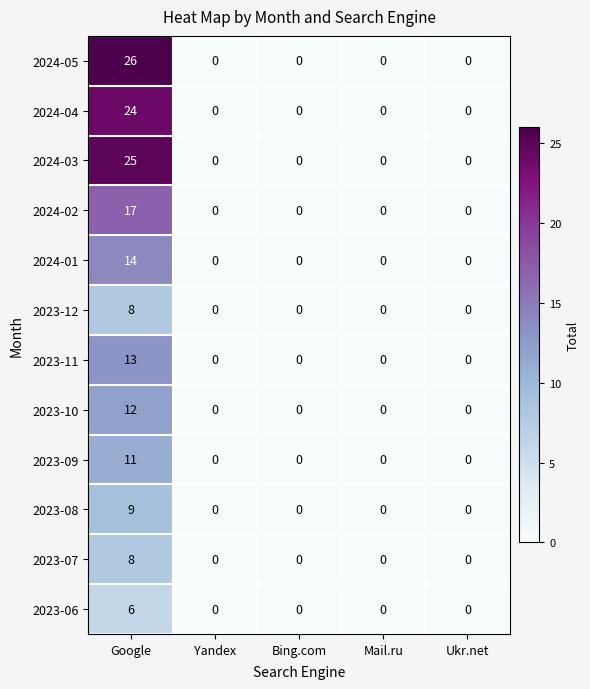

At which category is the sum across all series the highest?

Google